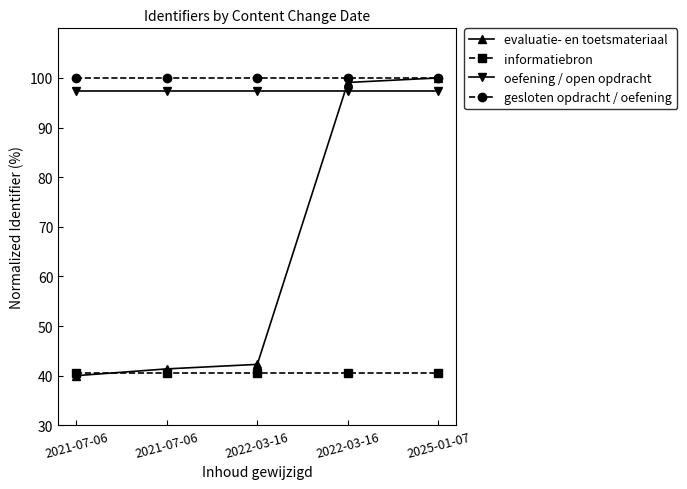

What are all the series names shown in the legend?

evaluatie- en toetsmateriaal, informatiebron, oefening / open opdracht, gesloten opdracht / oefening